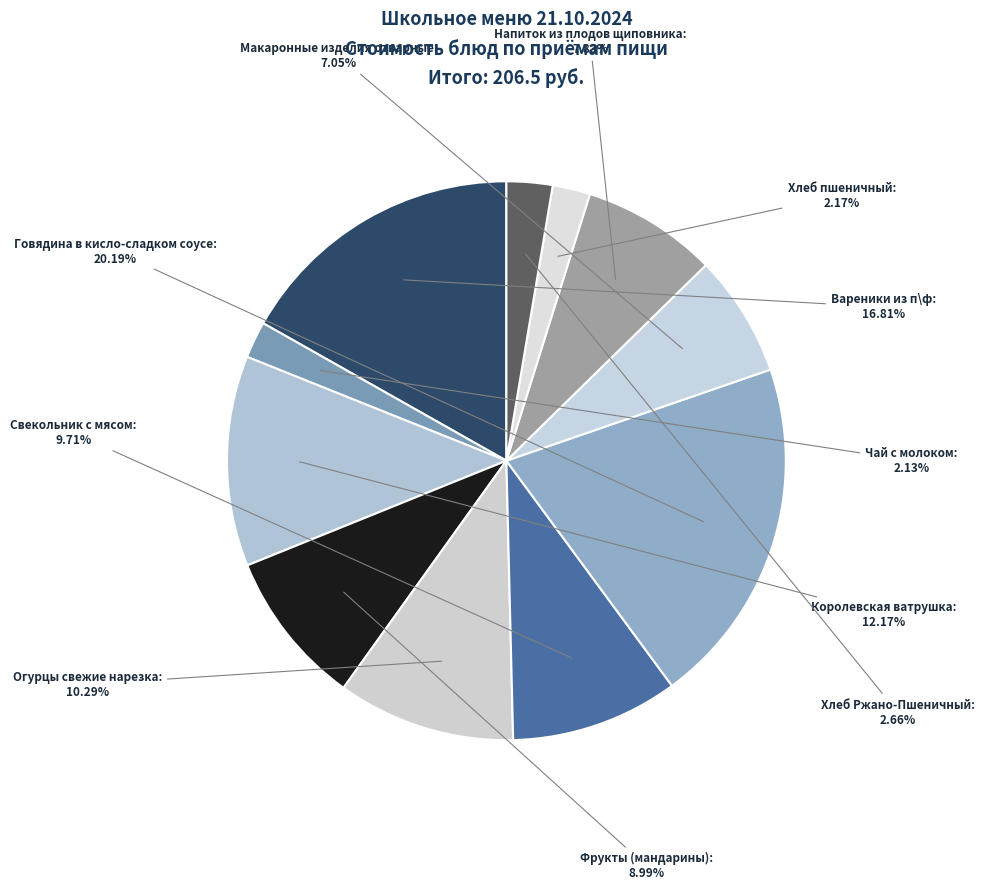

Which slice is the largest?

Говядина в кисло-сладком соусе